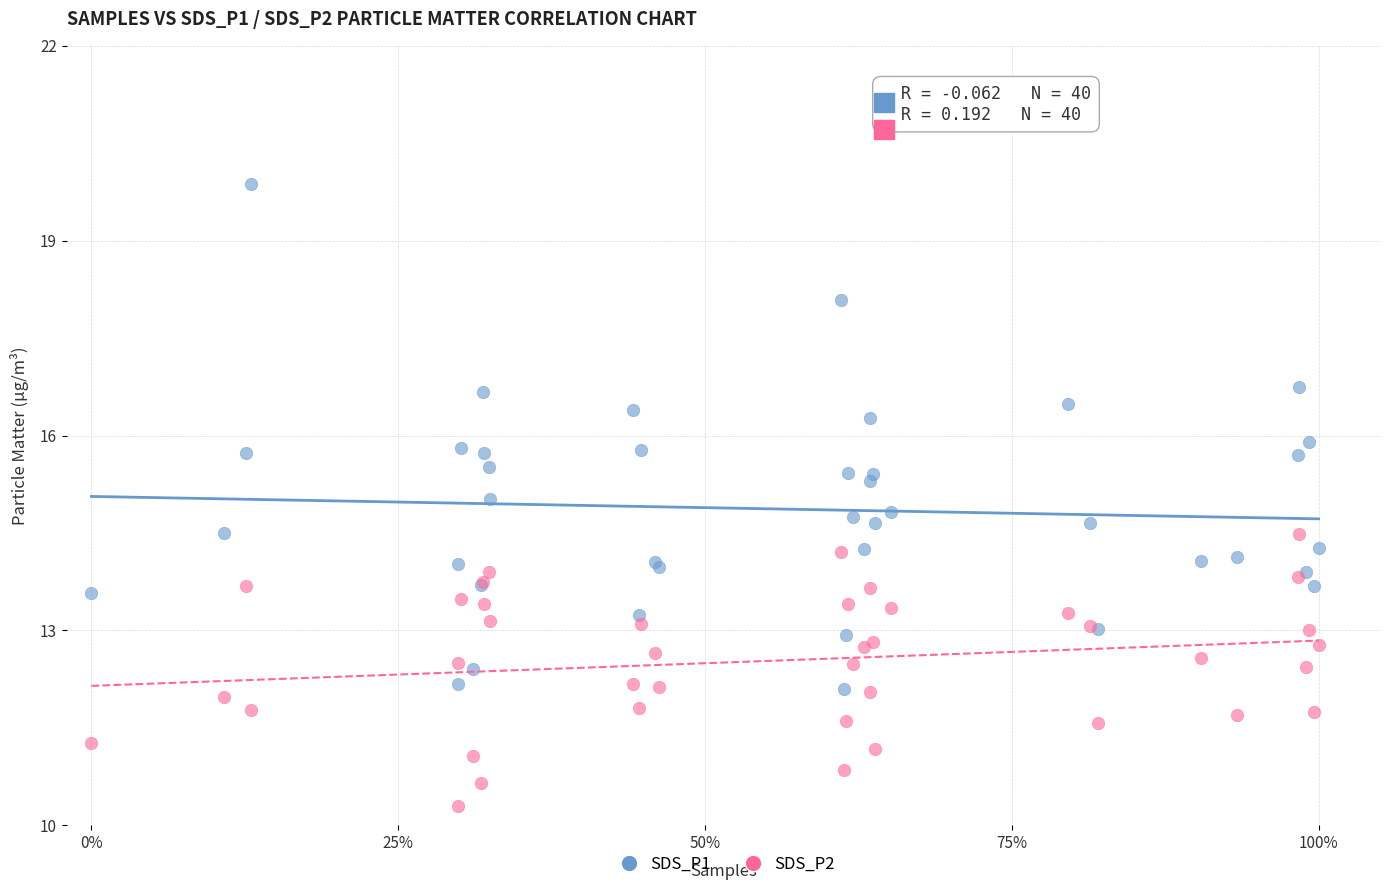

Which series has the largest Y range (max minus min)?

SDS_P1